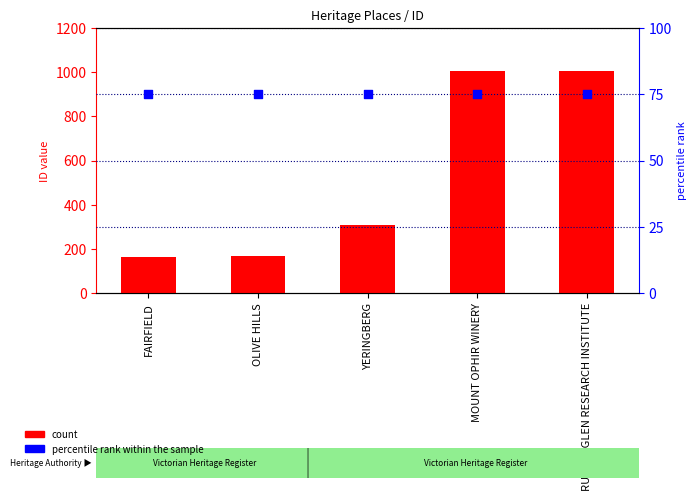

What is the total value across all series at MOUNT OPHIR WINERY?

1080